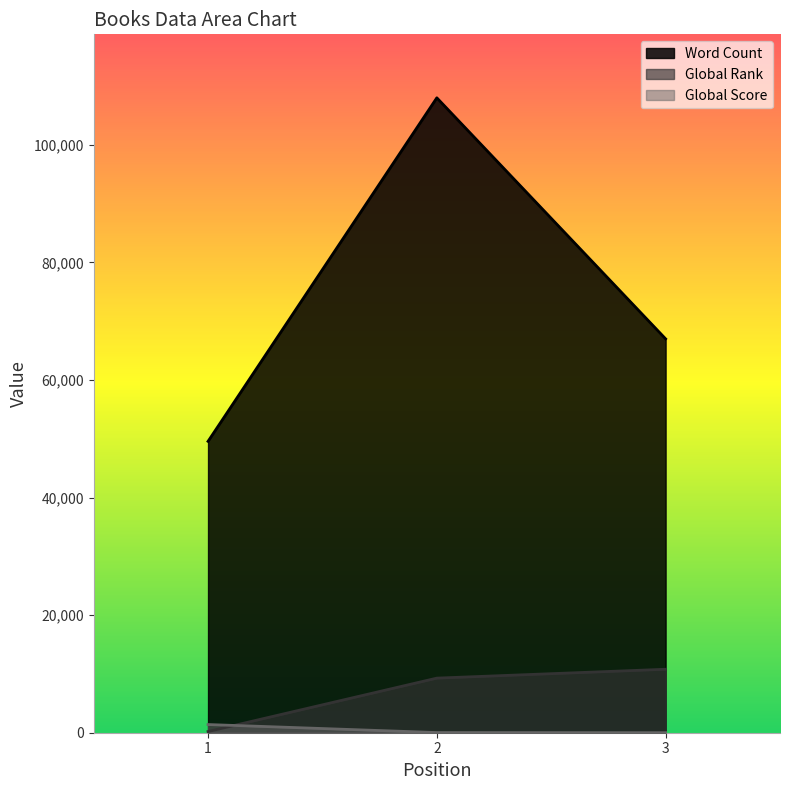

Between 2 and 3, which is larger?

2